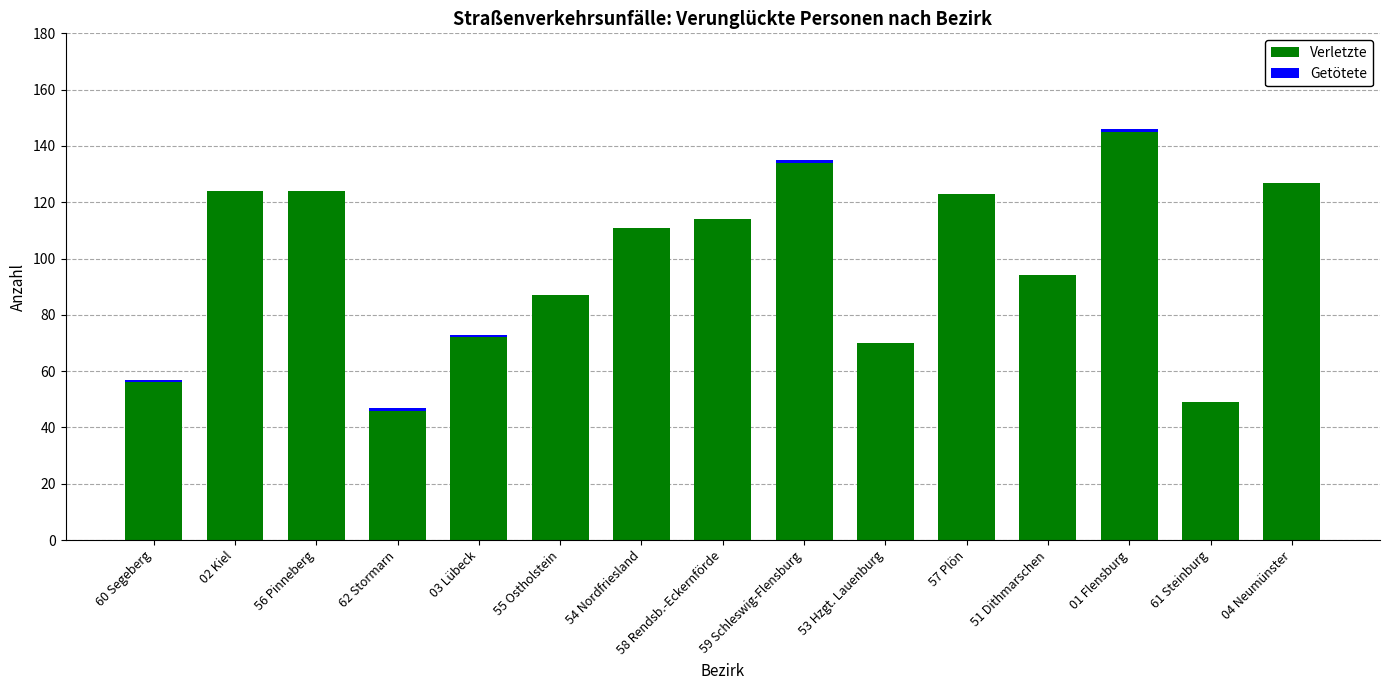

What is the sum of the Verletzte values at 58 Rendsb.-Eckernförde and 61 Steinburg?

163